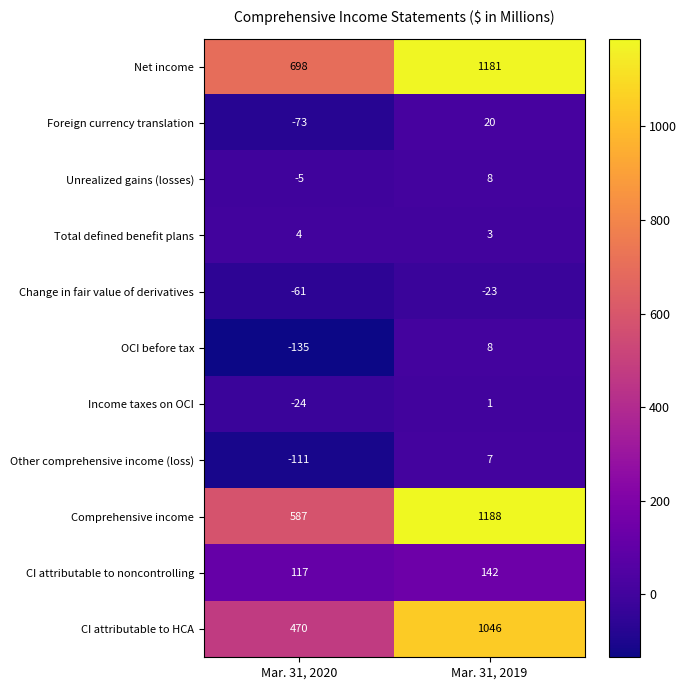

How many categories are shown in the chart?

2